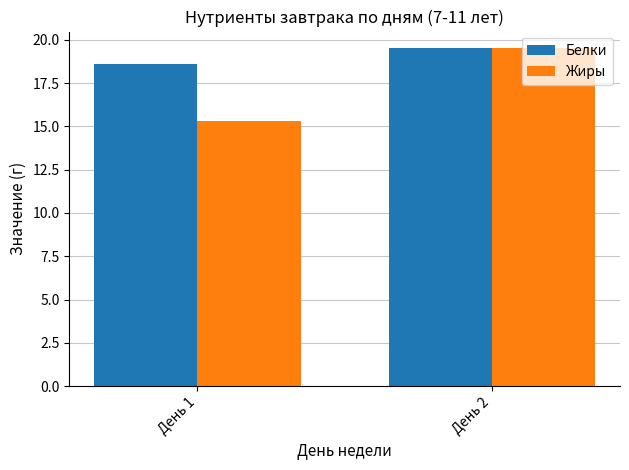

Rank the series by their average value, from lowest to highest.

Жиры, Белки